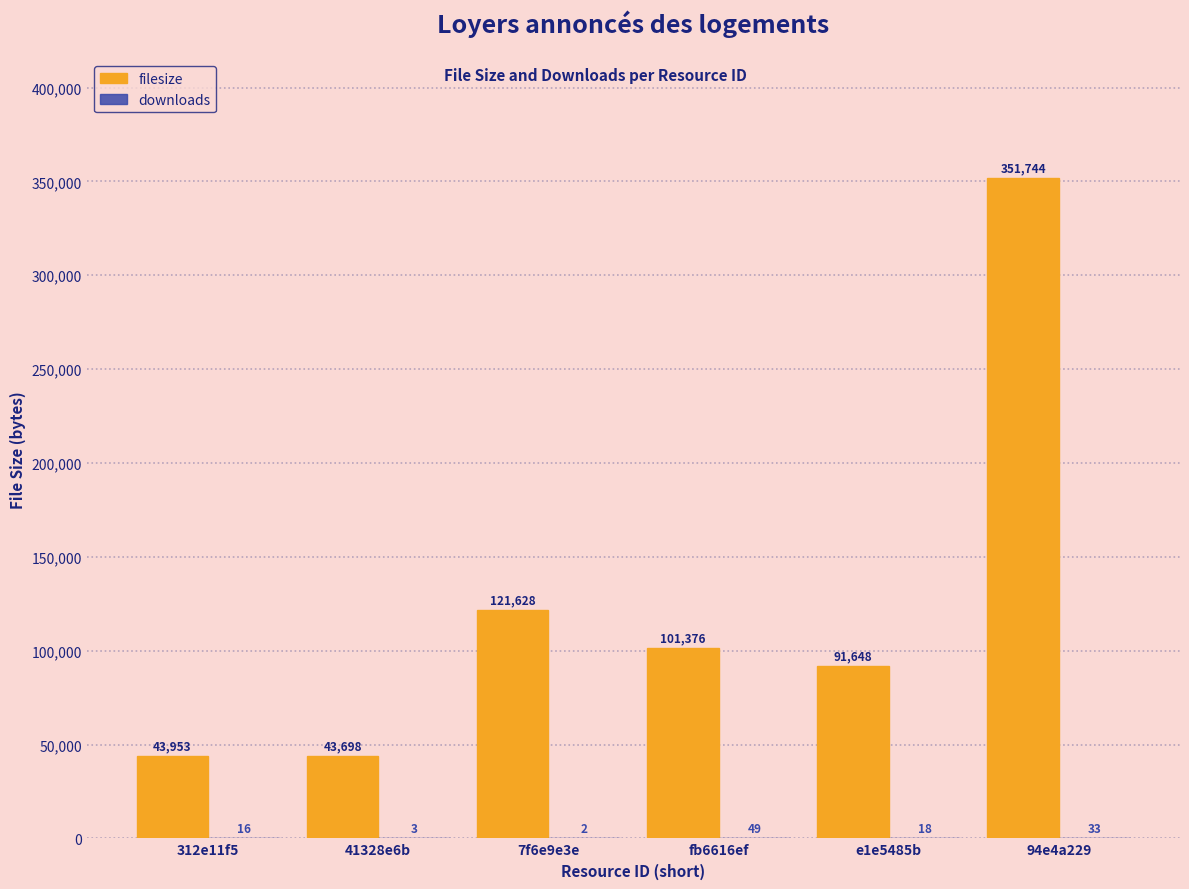

How many groups of bars are there?

6